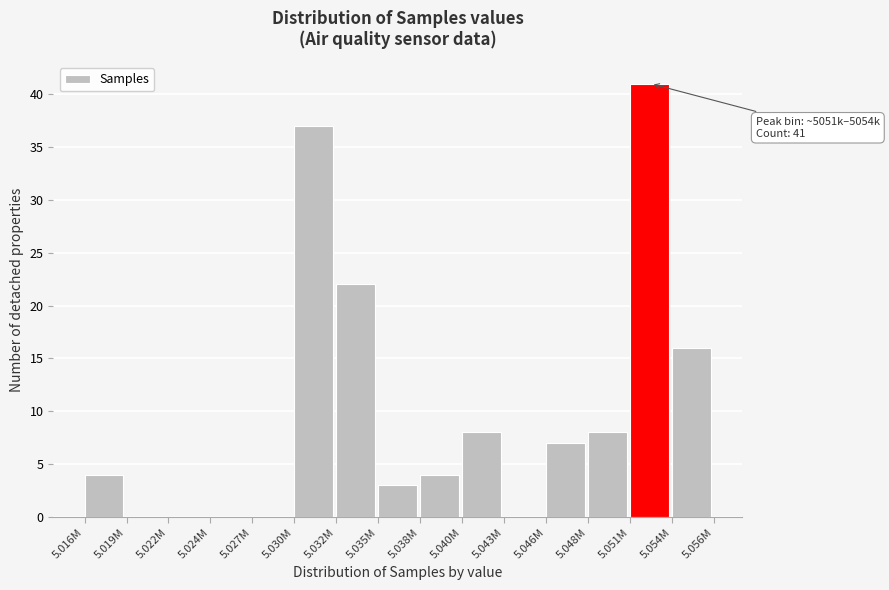

Reading left to right, what are all the values shown in this chart?

5.016M=4	5.019M=0	5.022M=0	5.024M=0	5.027M=0	5.030M=37	5.032M=22	5.035M=3	5.038M=4	5.040M=8	5.043M=0	5.046M=7	5.048M=8	5.051M=41	5.054M=16